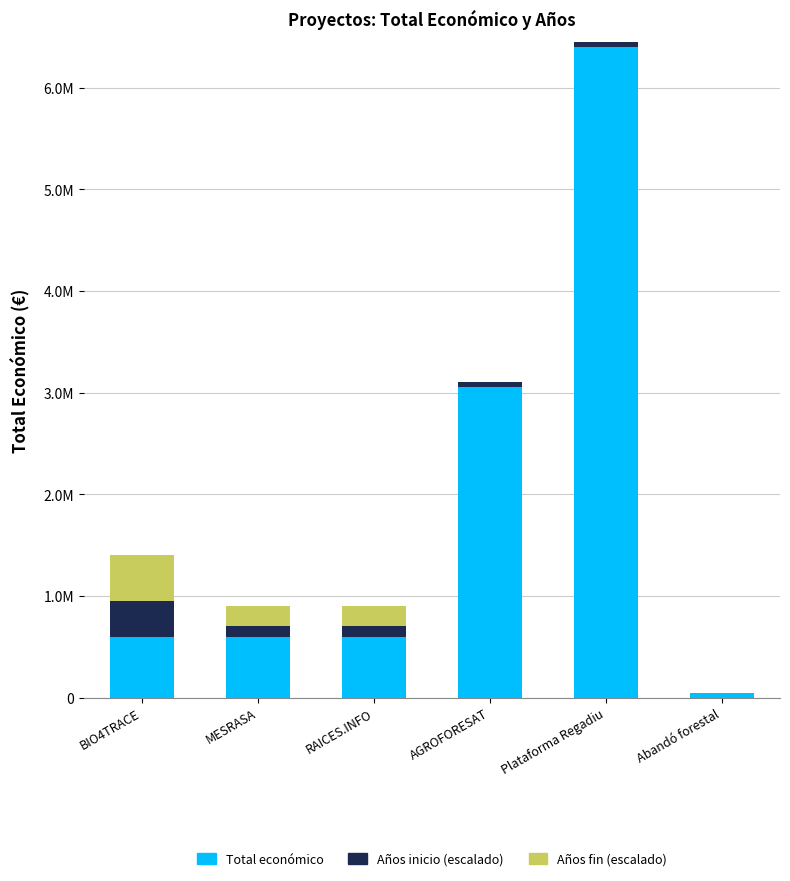

What are all the series names shown in the legend?

Total económico, Años inicio (escalado), Años fin (escalado)